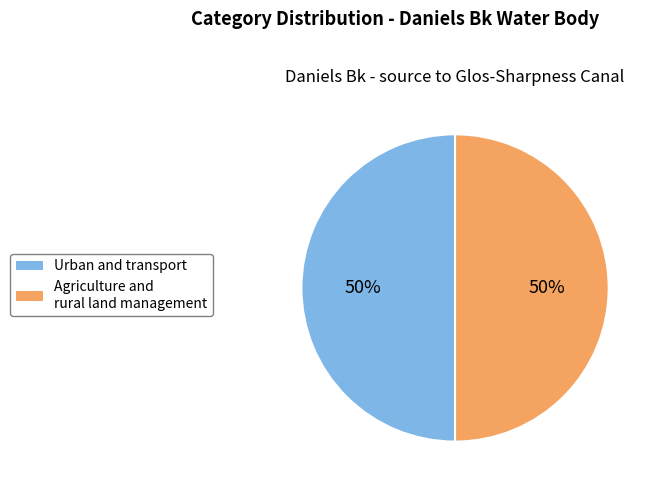

To the nearest percent, what is the average slice percentage?

50%